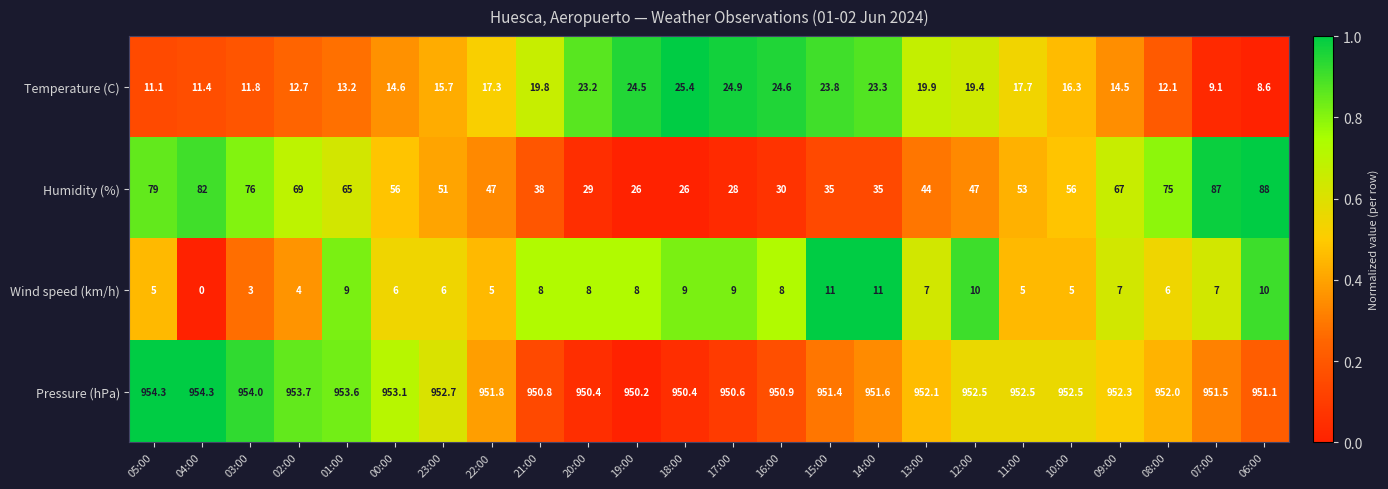

The Humidity (%) series shows 39.5 at 18:00. True or false?

False